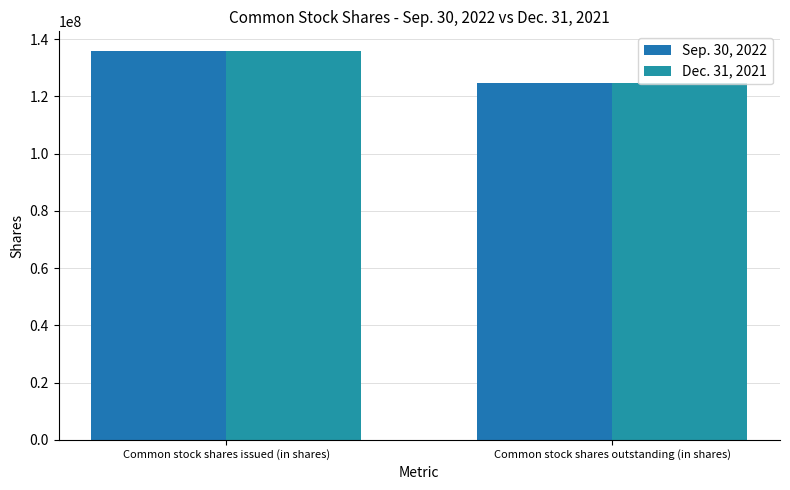

How many data points in Sep. 30, 2022 are less than 135961552?

1